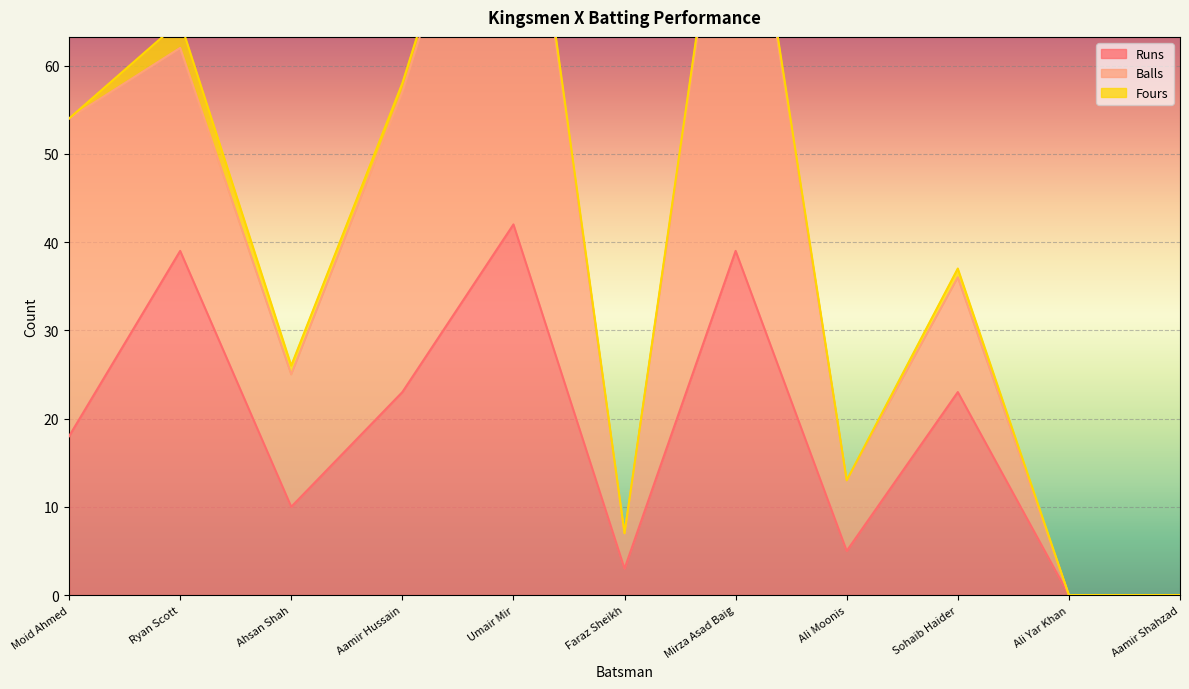

The Balls series shows 31 at Mirza Asad Baig. True or false?

False